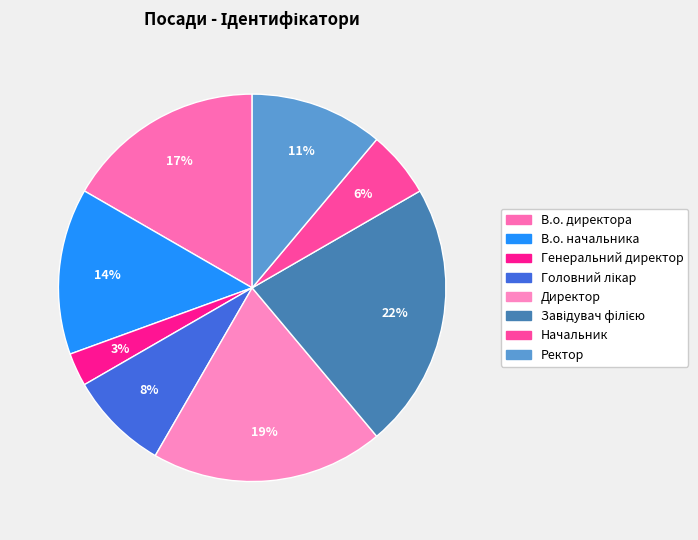

To the nearest percent, what is the difference between the largest and smallest slice percentages?

19%